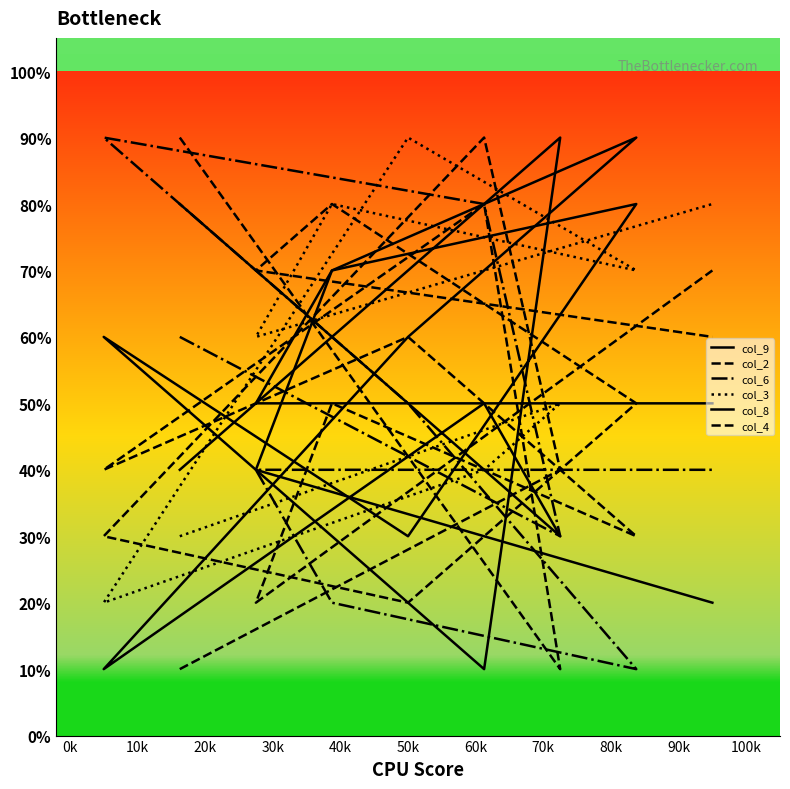

Where is the first local minimum for col_9?

10k